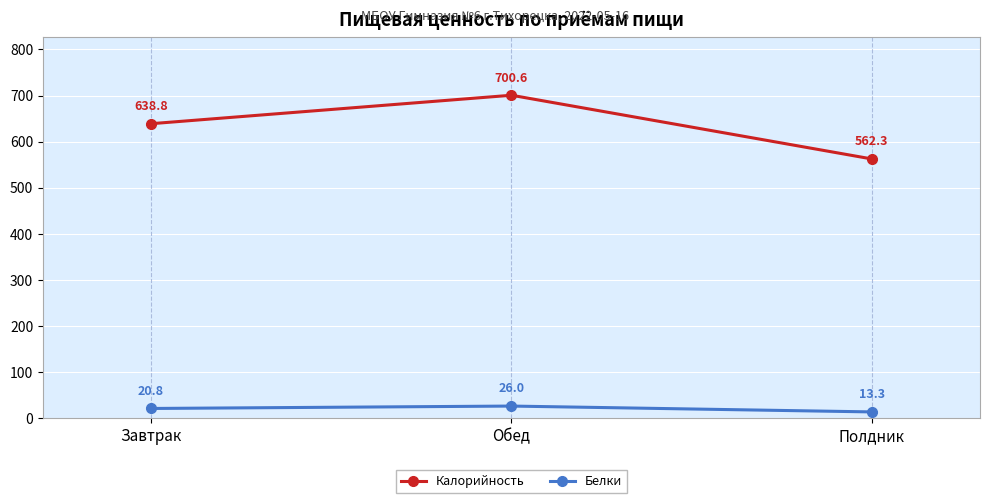

How many lines are shown in the chart?

2